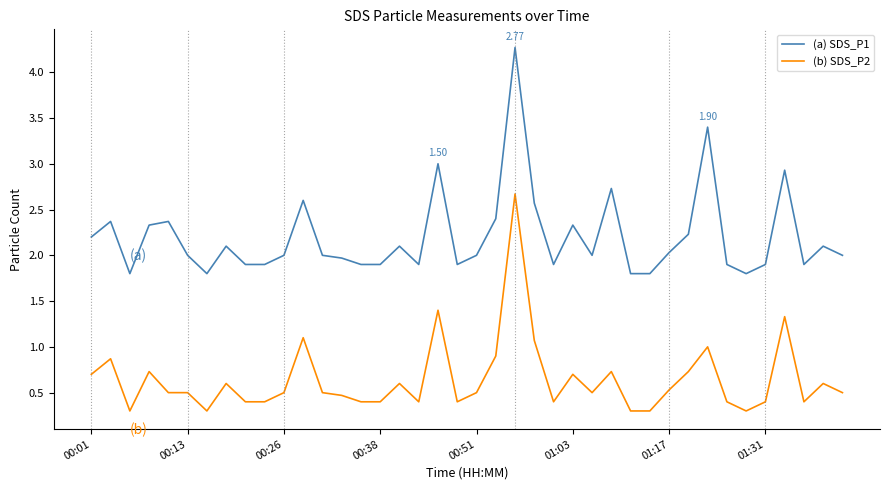

Which series has the largest total across all categories?

(a) SDS_P1